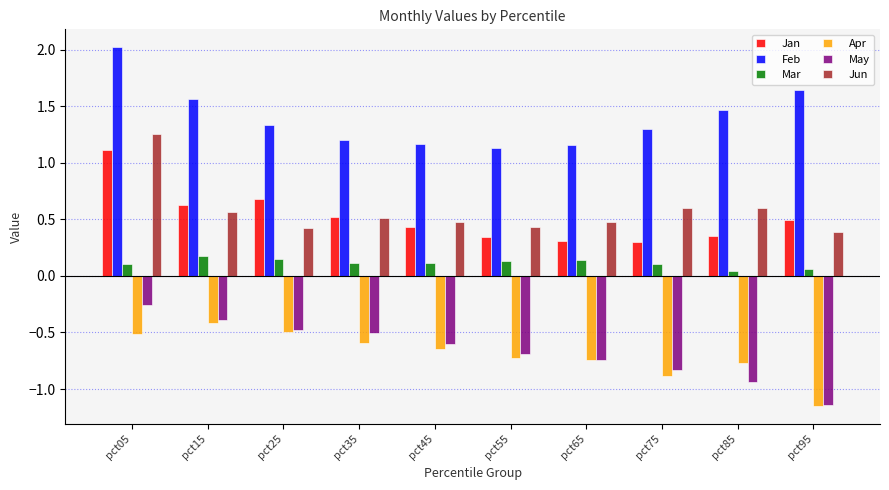

What is the sum of the Jan values at pct05 and pct45?

1.5